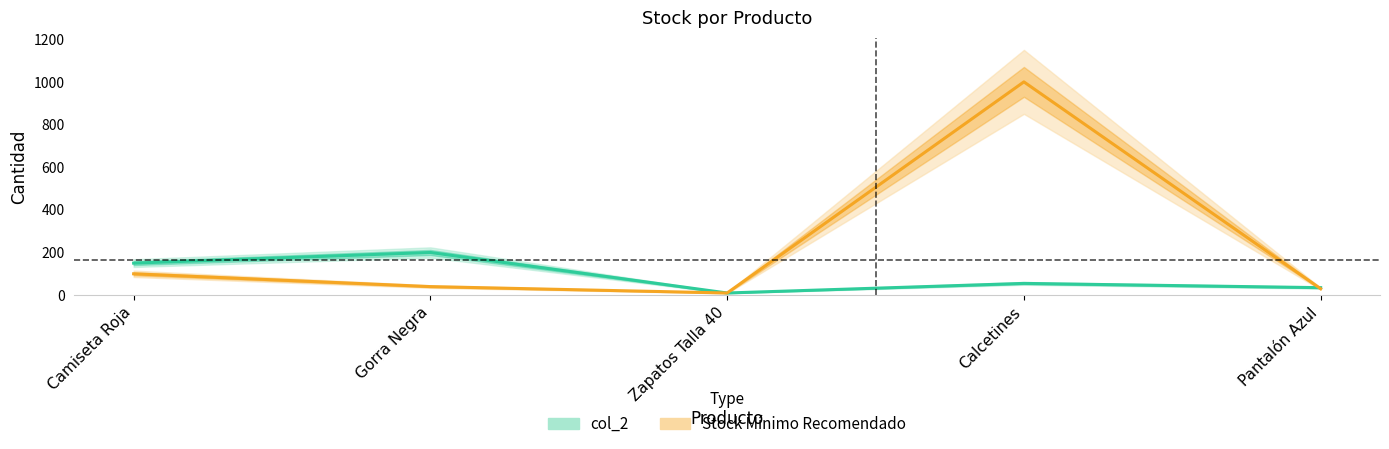

Read the Stock Mínimo Recomendado value at Pantalón Azul.

30